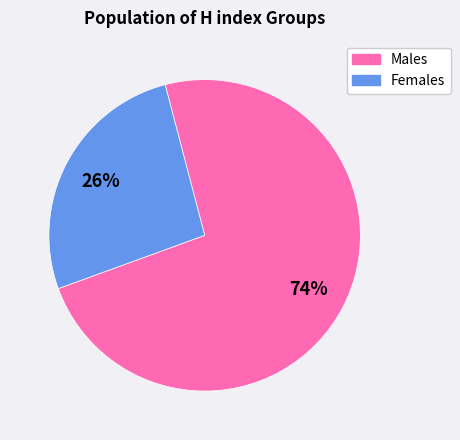

Which has a higher value, Females or Males?

Males